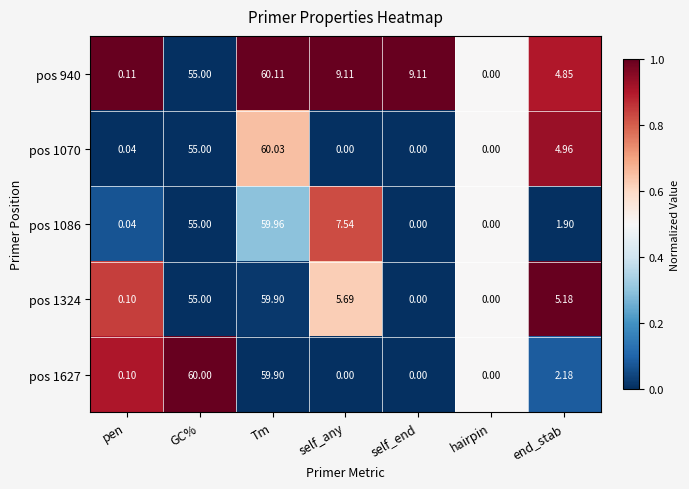

Is the value of pos 1324 at pen greater than the value of pos 940 at end_stab?

No